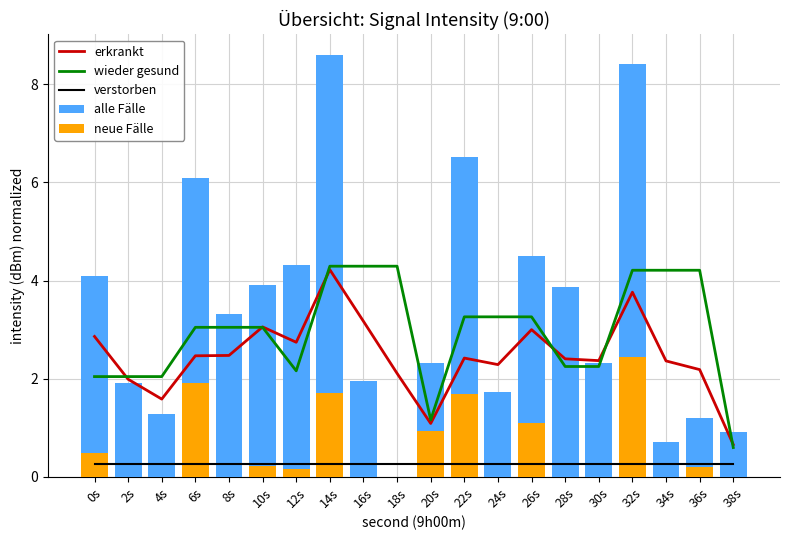

Which series has the widest spread of values?

alle Fälle